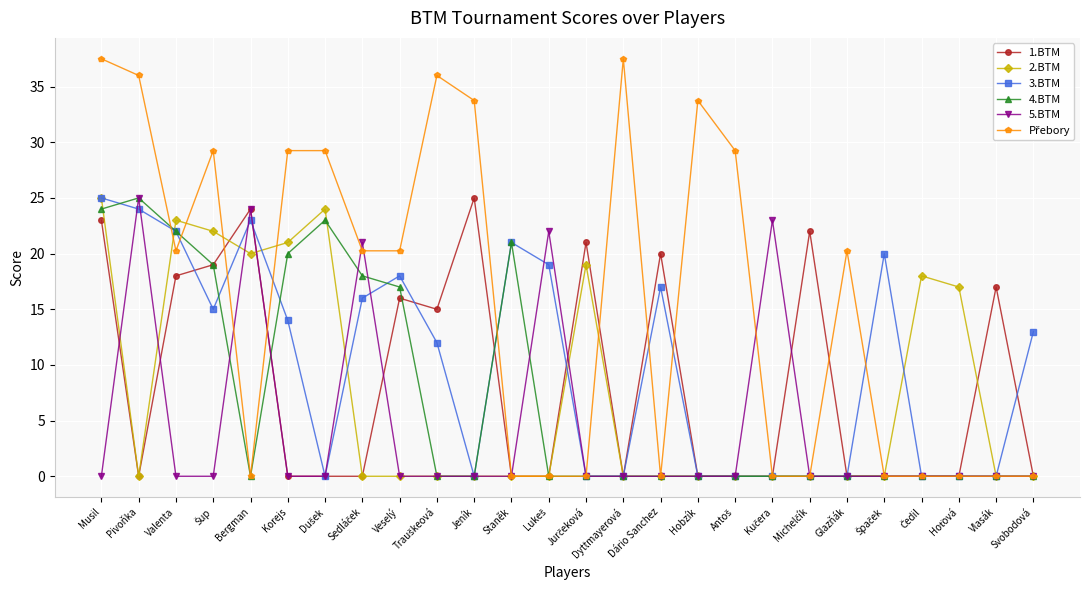

True or false: 1.BTM has more than 0 interior local peaks.

True